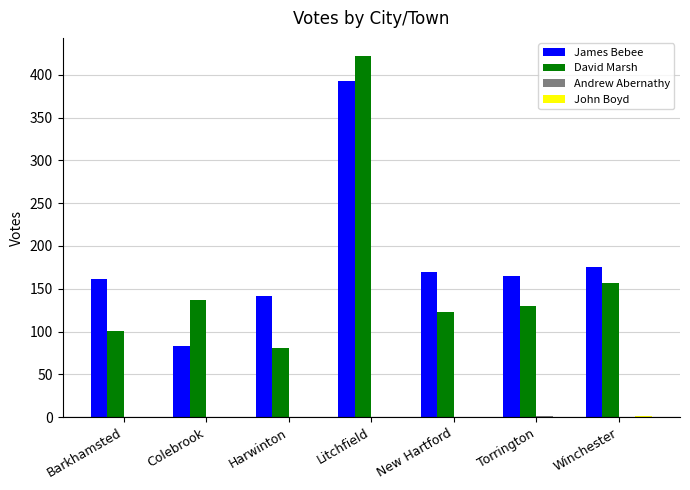

What is the total value across all series at Barkhamsted?

263